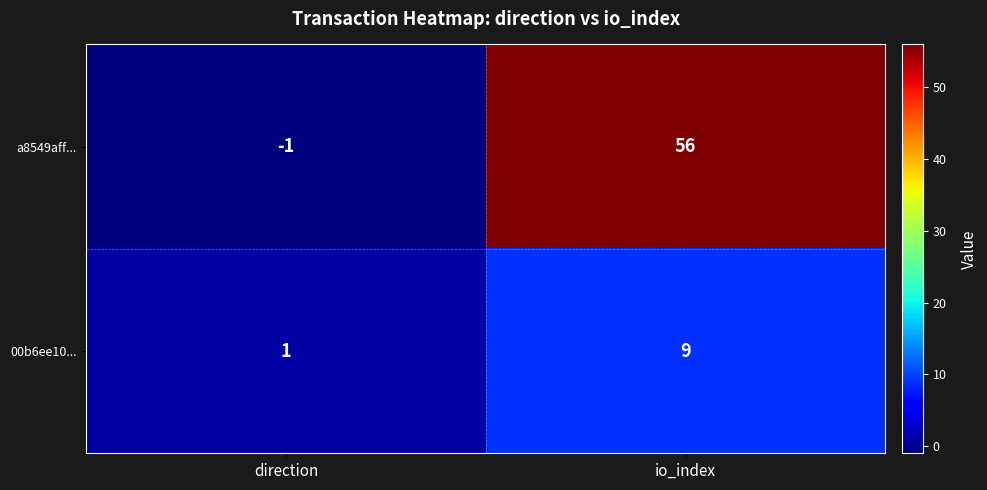

At which category is the sum across all series the highest?

io_index